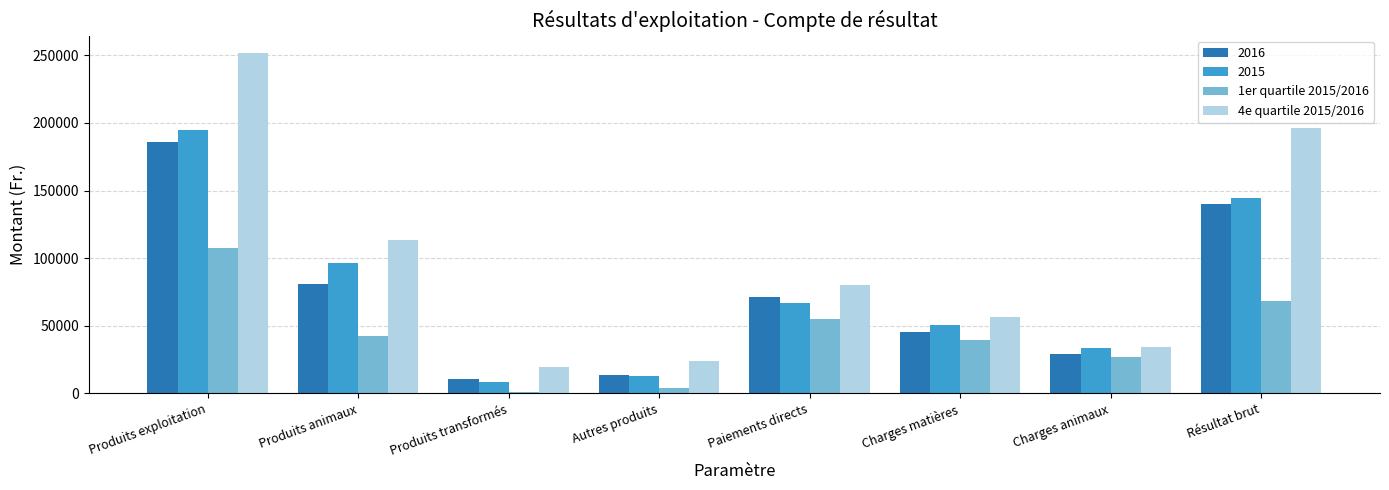

What are all the series names shown in the legend?

2016, 2015, 1er quartile 2015/2016, 4e quartile 2015/2016